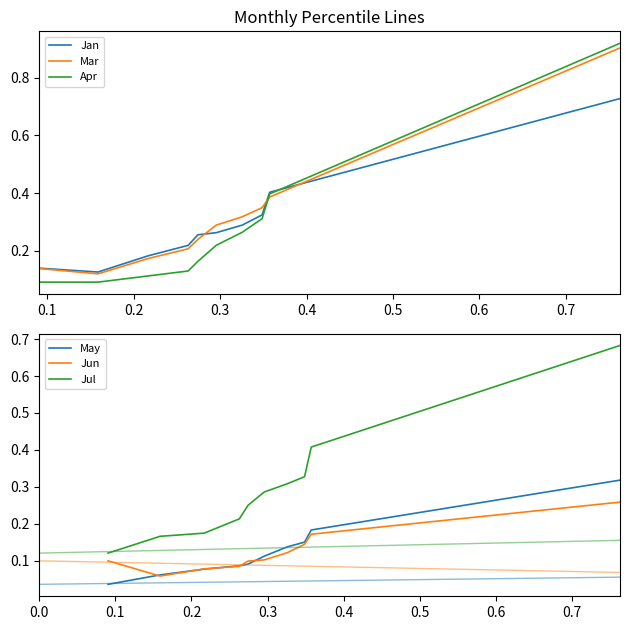

Which series has the largest total across all categories?

Mar